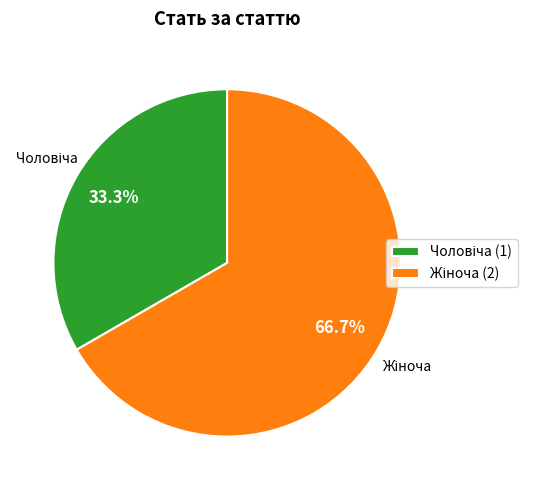

Is there a majority slice in this chart?

Yes